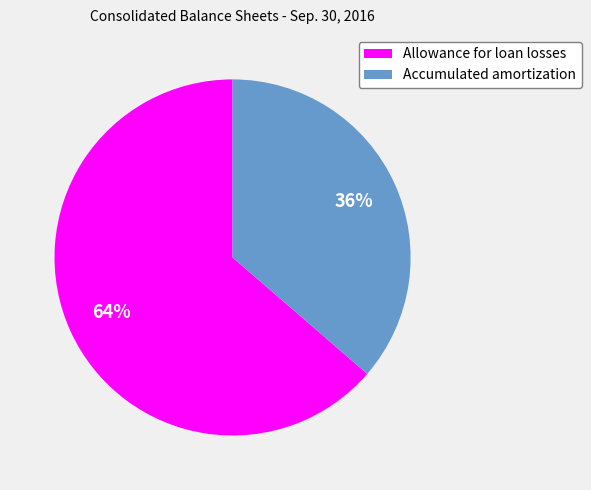

Which slice is the largest?

Allowance for loan losses